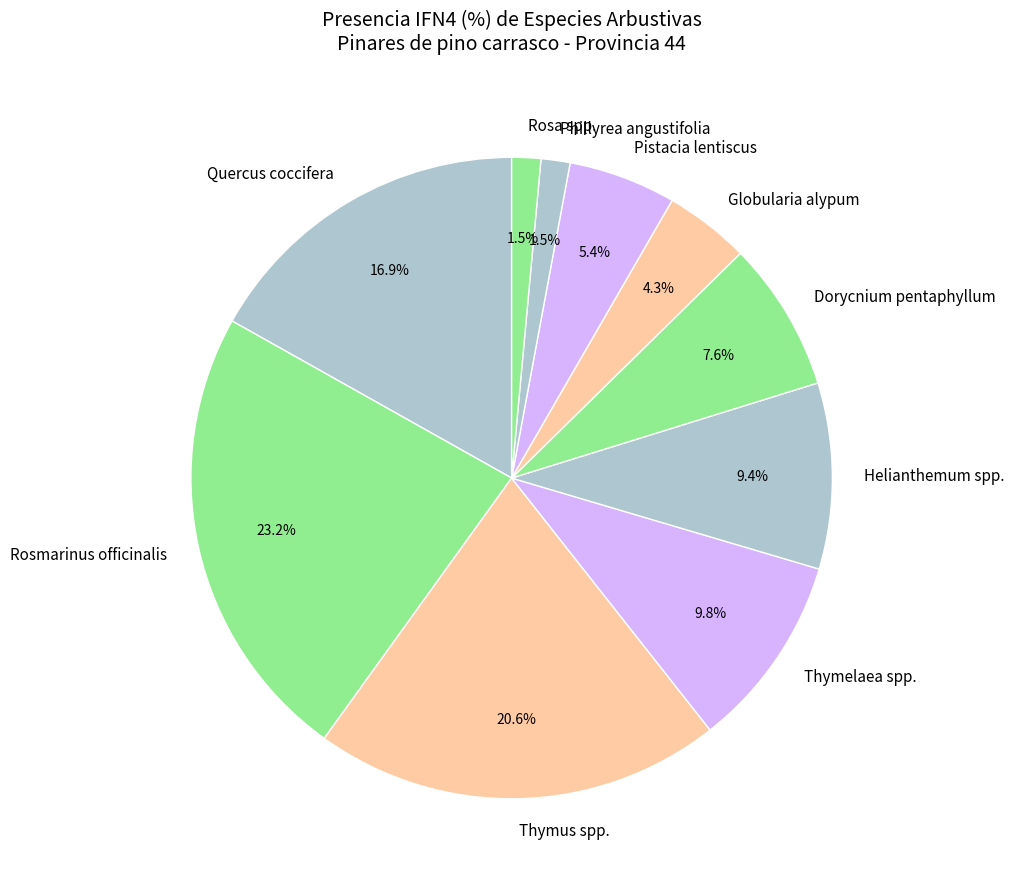

Does Globularia alypum represent more than half of the total?

No